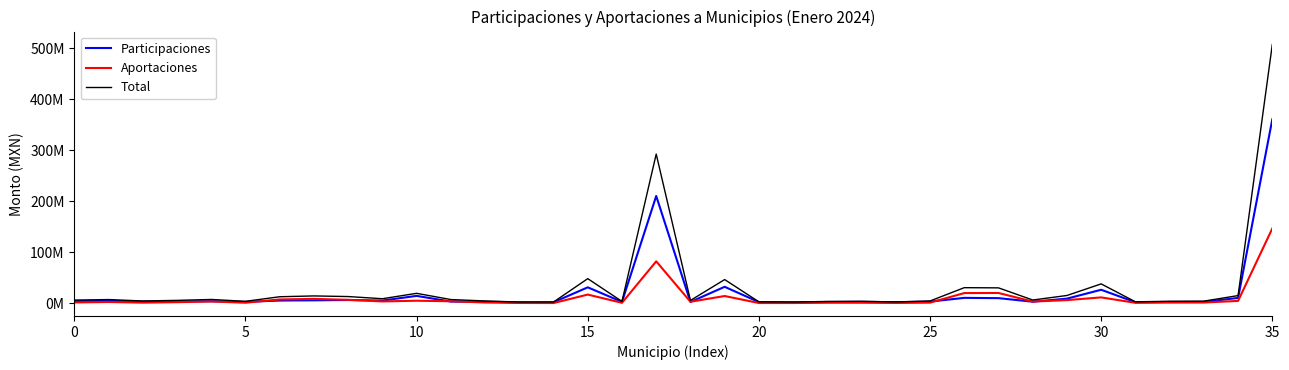

Is this an area chart (filled region under the line)?

No